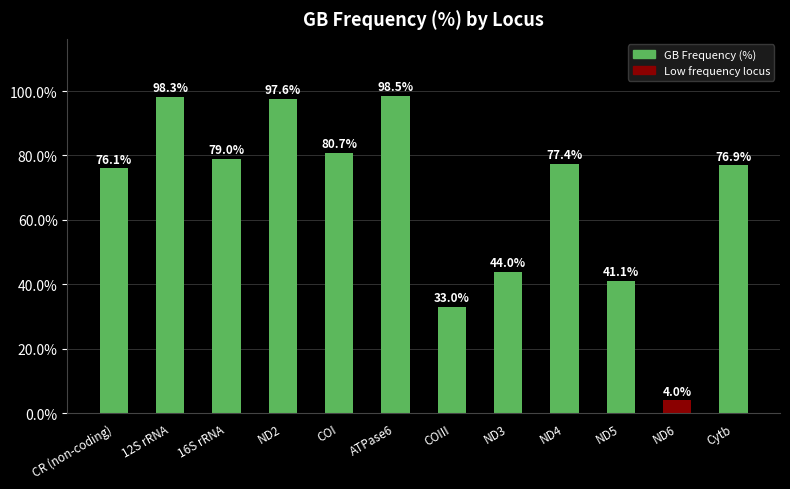

The value at COIII is 59.2. True or false?

False